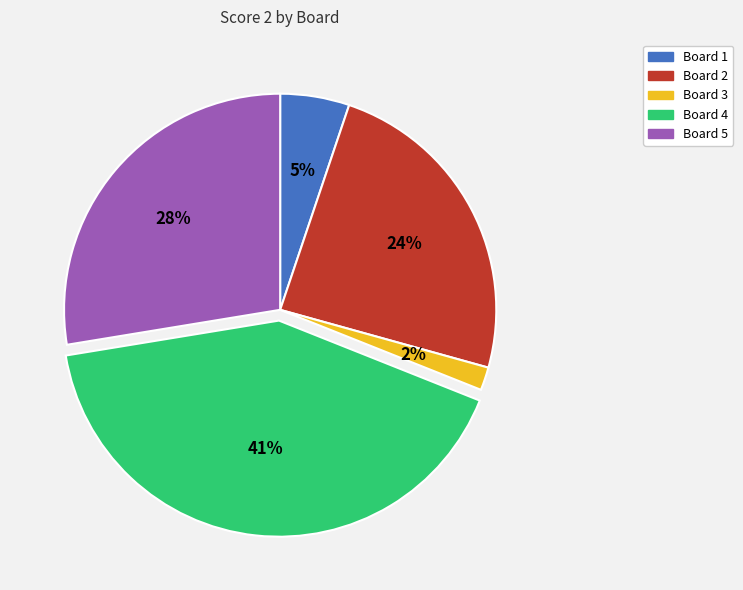

To the nearest percent, what is the difference between the Board 2 and Board 3 slice percentages?

22%